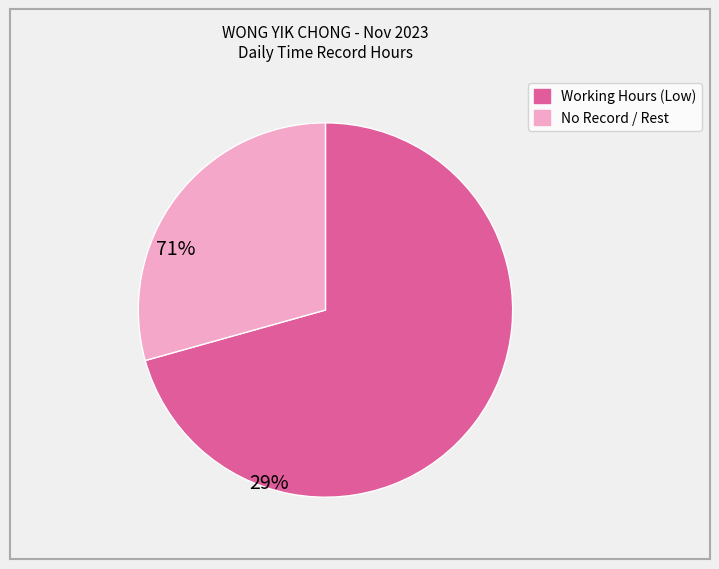

Does any single category account for the majority?

Yes